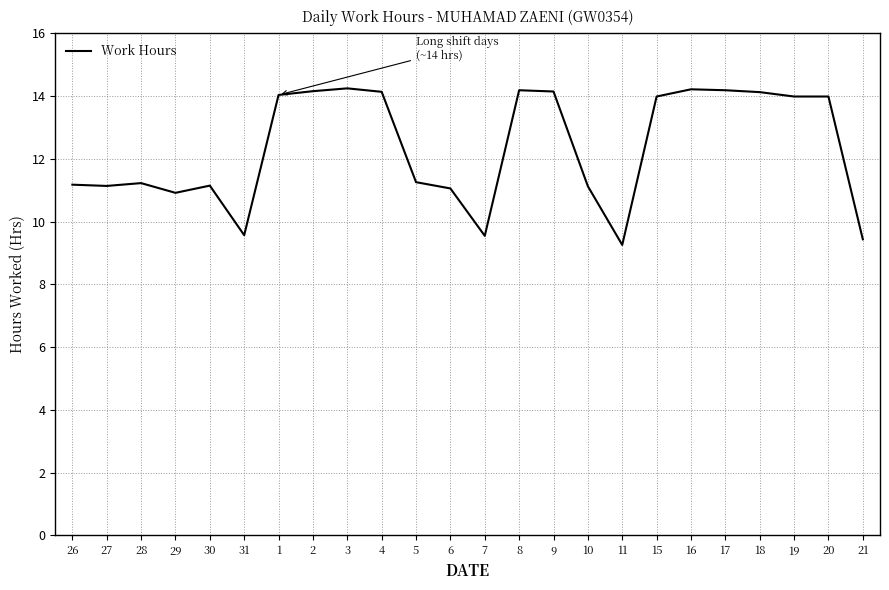

The value at 18 is 21.5. True or false?

False